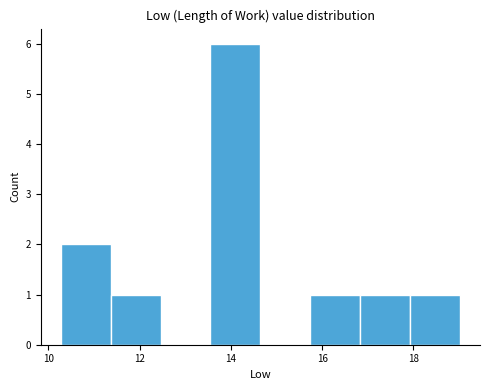

Reading left to right, transcribe this chart: for each bar, give the range it covers on the x-axis and its height. Neither the bar edges nor the heights are printed on the chart, so give them approximately, as read against the axes.

10.2 to 11.4: 2
11.4 to 12.4: 1
12.4 to 13.6: 0
13.6 to 14.6: 6
14.6 to 15.8: 0
15.8 to 16.8: 1
16.8 to 18.0: 1
18.0 to 19.0: 1